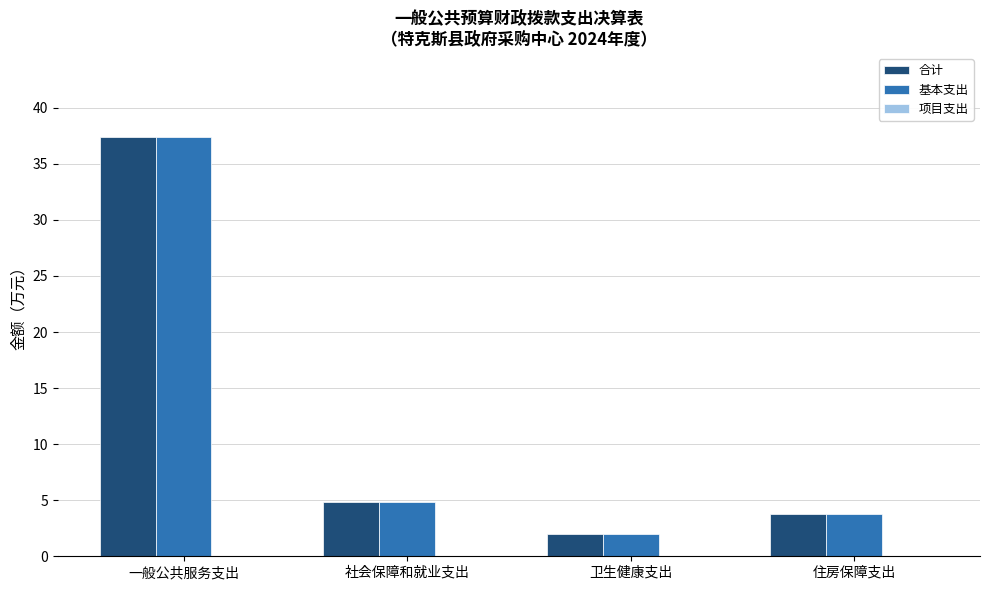

What is the label of the 2nd bar from the right?

卫生健康支出